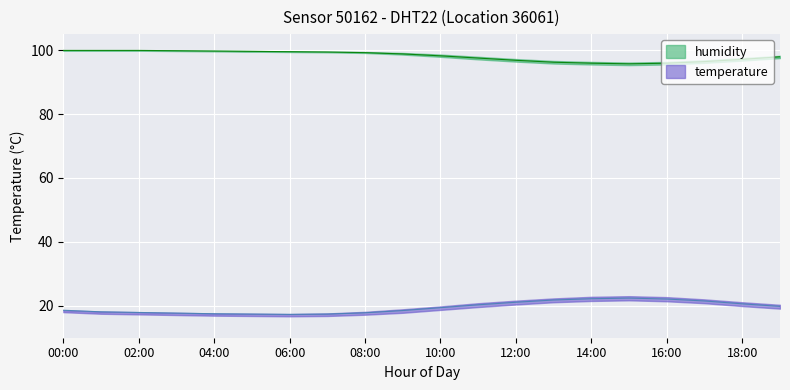

Reading right to left, list all the values displayed in this chart.

temperature: 19:00=19.8	18:00=20.6	17:00=21.5	16:00=22.1	15:00=22.4	14:00=22.2	13:00=21.8	12:00=21.1	11:00=20.3	10:00=19.4	09:00=18.5	08:00=17.8	07:00=17.4	06:00=17.3	05:00=17.4	04:00=17.5	03:00=17.7	02:00=17.9	01:00=18.1	00:00=18.6
humidity: 19:00=97.9	18:00=97.1	17:00=96.4	16:00=95.9	15:00=95.7	14:00=95.9	13:00=96.2	12:00=96.8	11:00=97.5	10:00=98.2	09:00=98.8	08:00=99.2	07:00=99.4	06:00=99.5	05:00=99.6	04:00=99.7	03:00=99.8	02:00=99.9	01:00=99.9	00:00=99.9